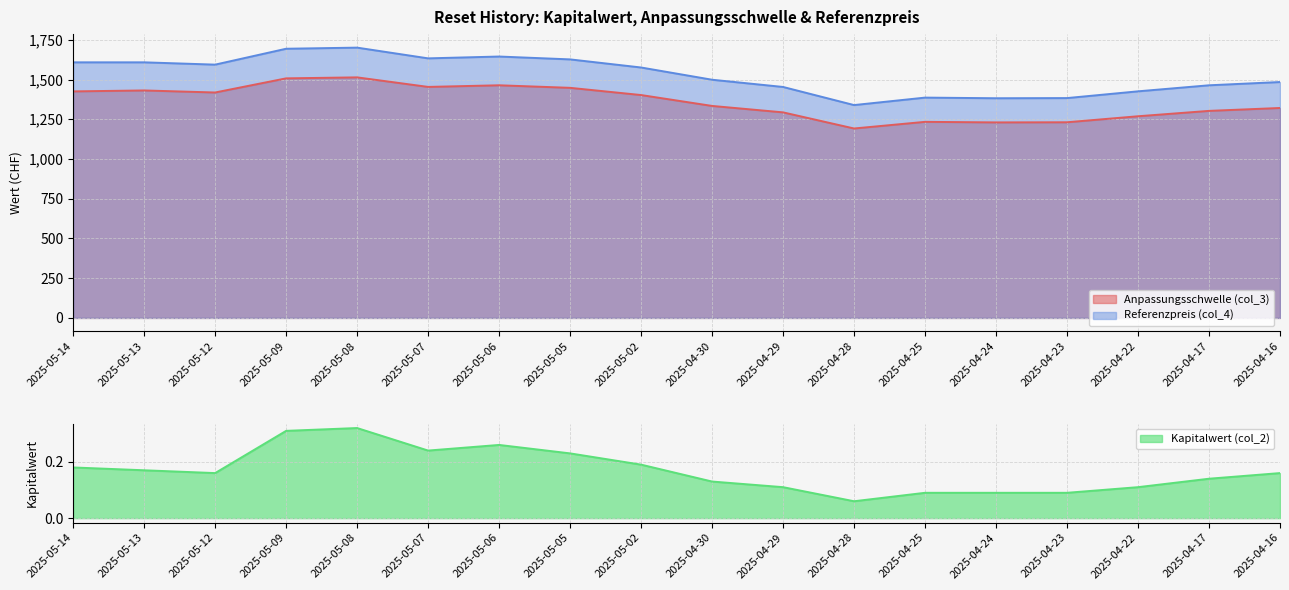

What is the difference between the maximum and minimum values in the Referenzpreis (col_4) series?

361.5